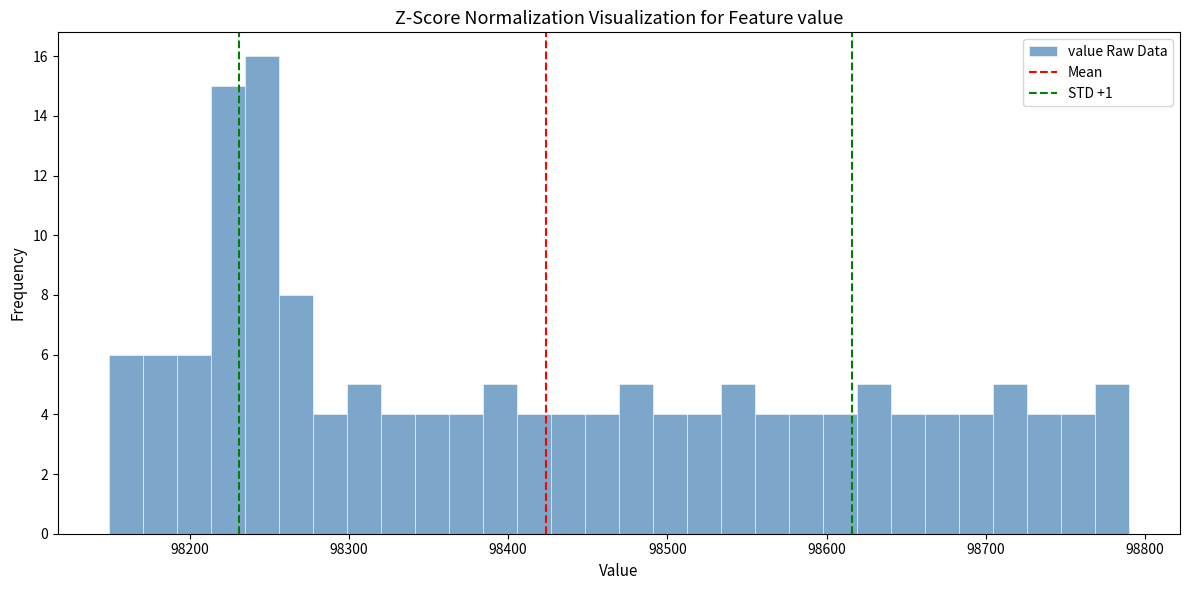

Read against the x-axis, roughly where is the centre of the tallest bar?

98250